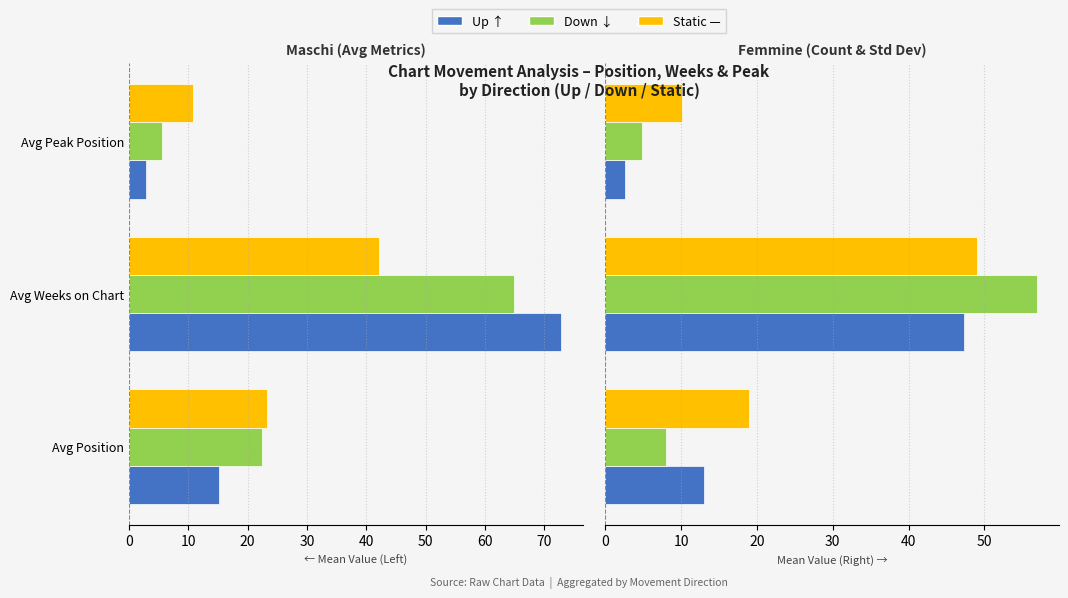

What is the sum of all Up ↑ values?

62.9